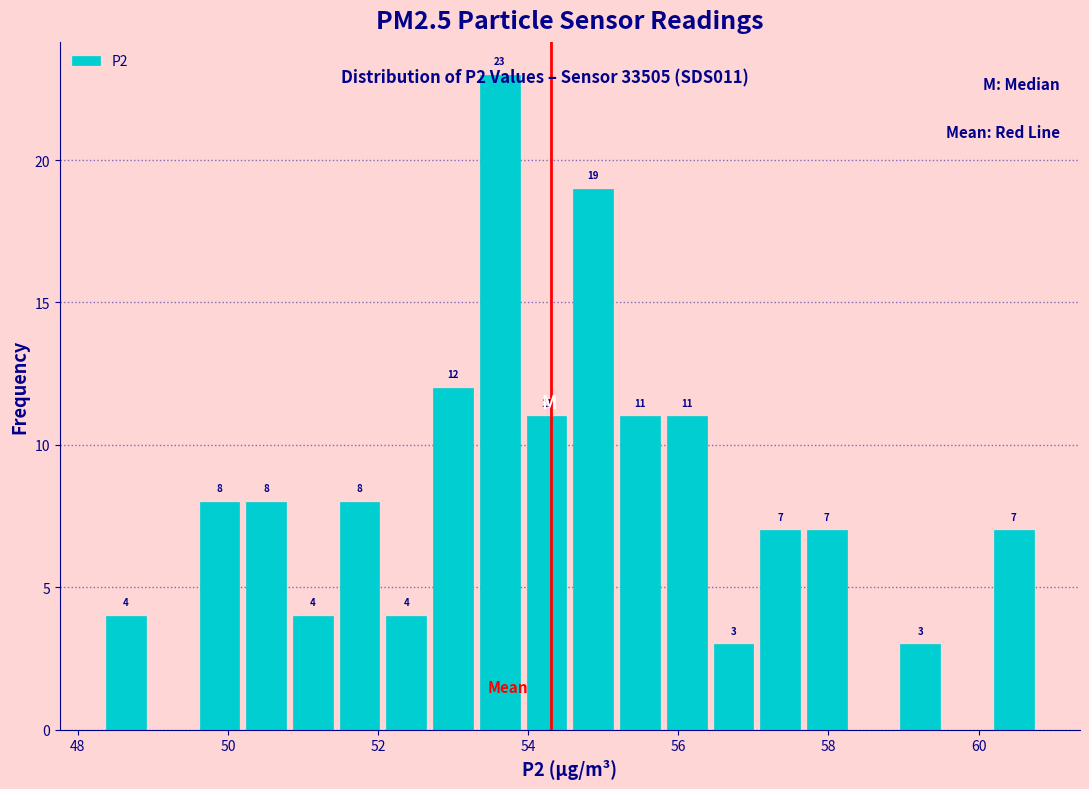

Around what value on the x-axis is the tallest bar? Give the approximate position of its centre, as read against the axis.

53.6